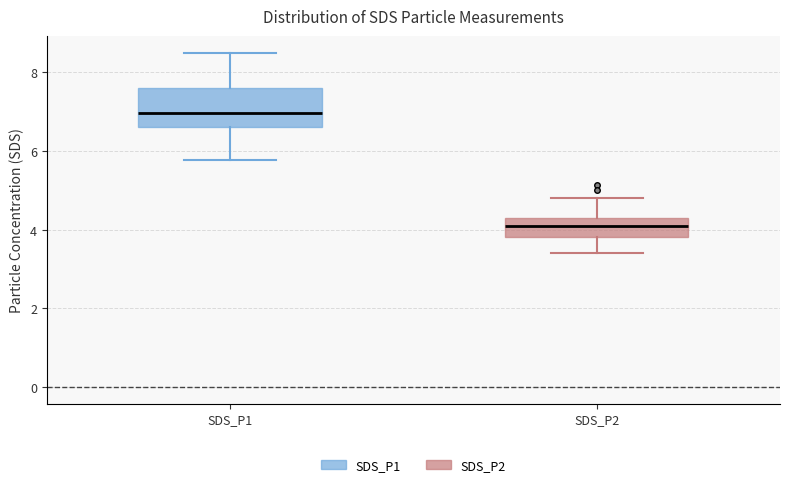

Reading left to right, read every box against the y-axis: the position of its median line, the range the box covers, and the ends of its whiskers. The values are not printed on the chart, so give them approximately, as read against the axis.

SDS_P1: median 7.0, box 6.6 to 7.6, whiskers 5.8 to 8.6
SDS_P2: median 4.2 (inside the box), box 3.8 to 4.2, whiskers 3.4 to 4.8